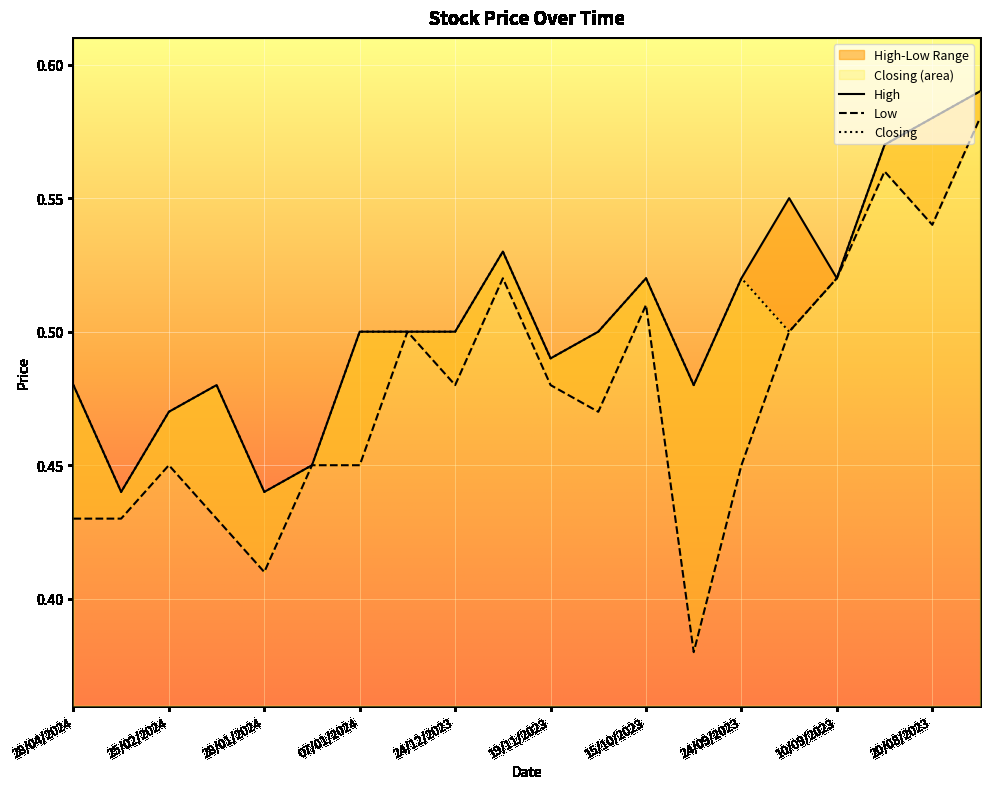

In High, how many points are higher than both neighbors (excluding endpoints)?

4